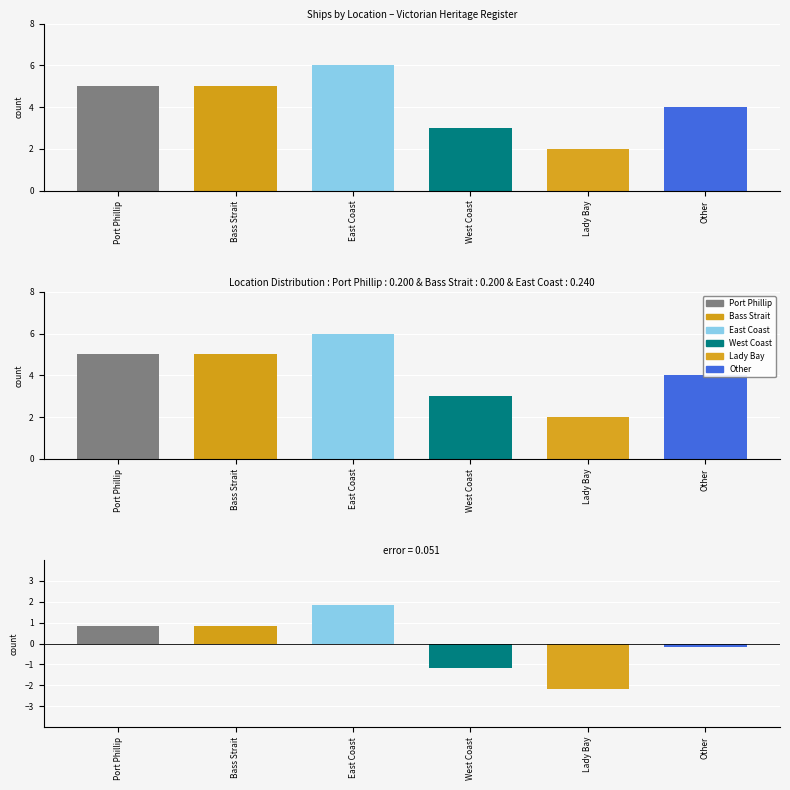

List the labels in order of value, smallest first.

Lady Bay, West Coast, Other, Port Phillip, Bass Strait, East Coast